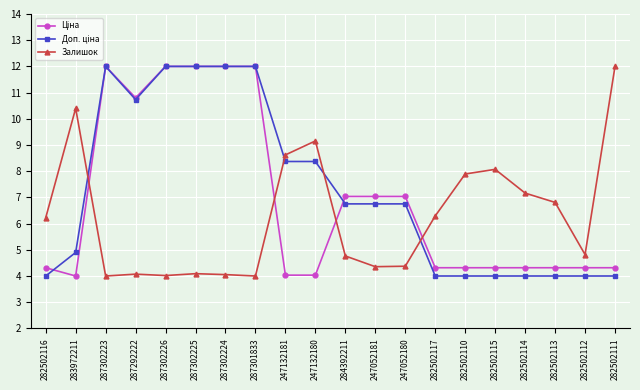

What is the label of the 12th point from the left?

247052181